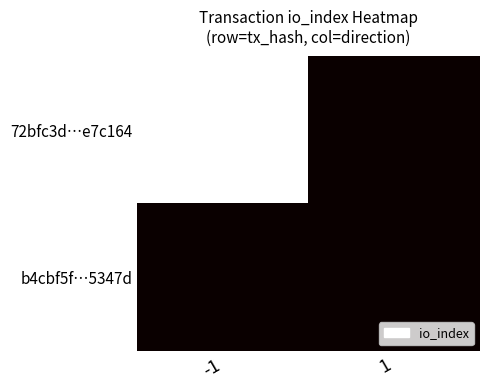

What is the total value across all series at -1?

11